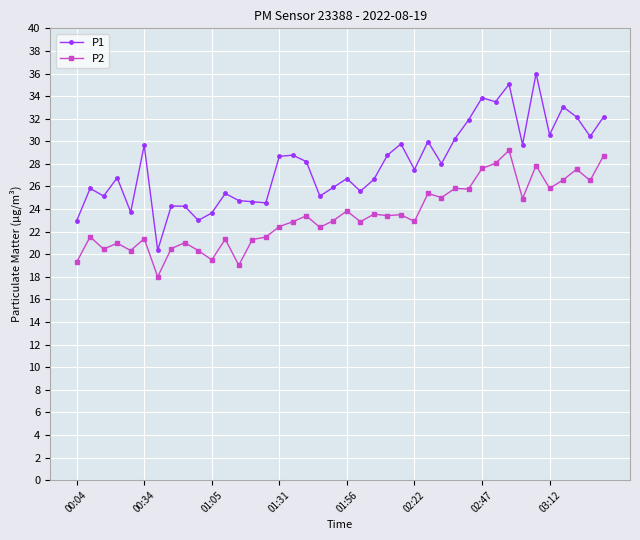

What is the value of the P2 point at the 11th from the left?

19.5